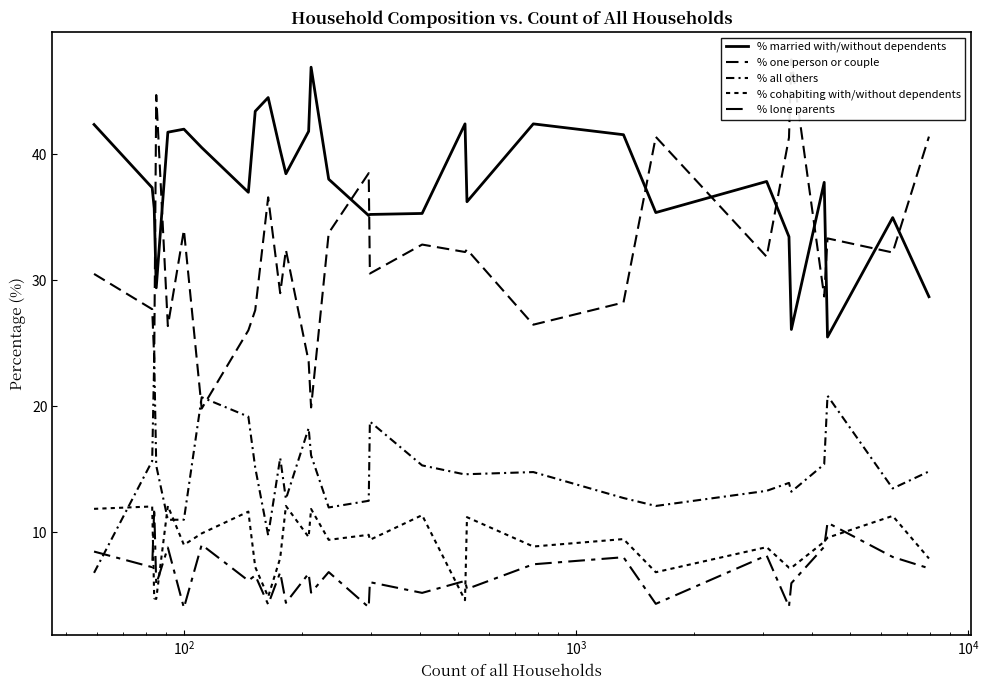

Which series has the widest spread of values?

% one person or couple